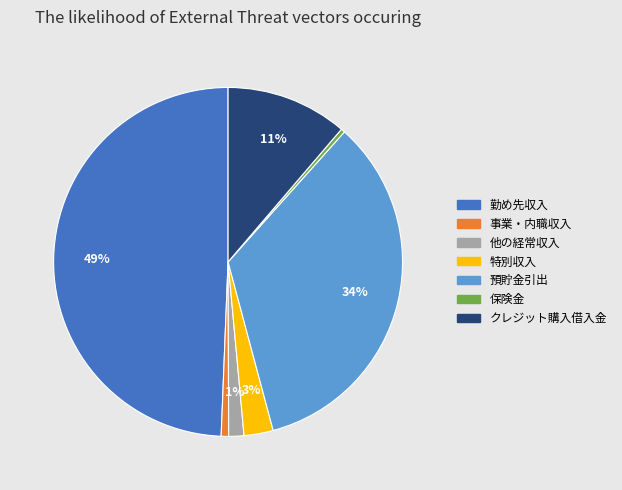

To the nearest percent, what portion does 他の経常収入 represent?

1%